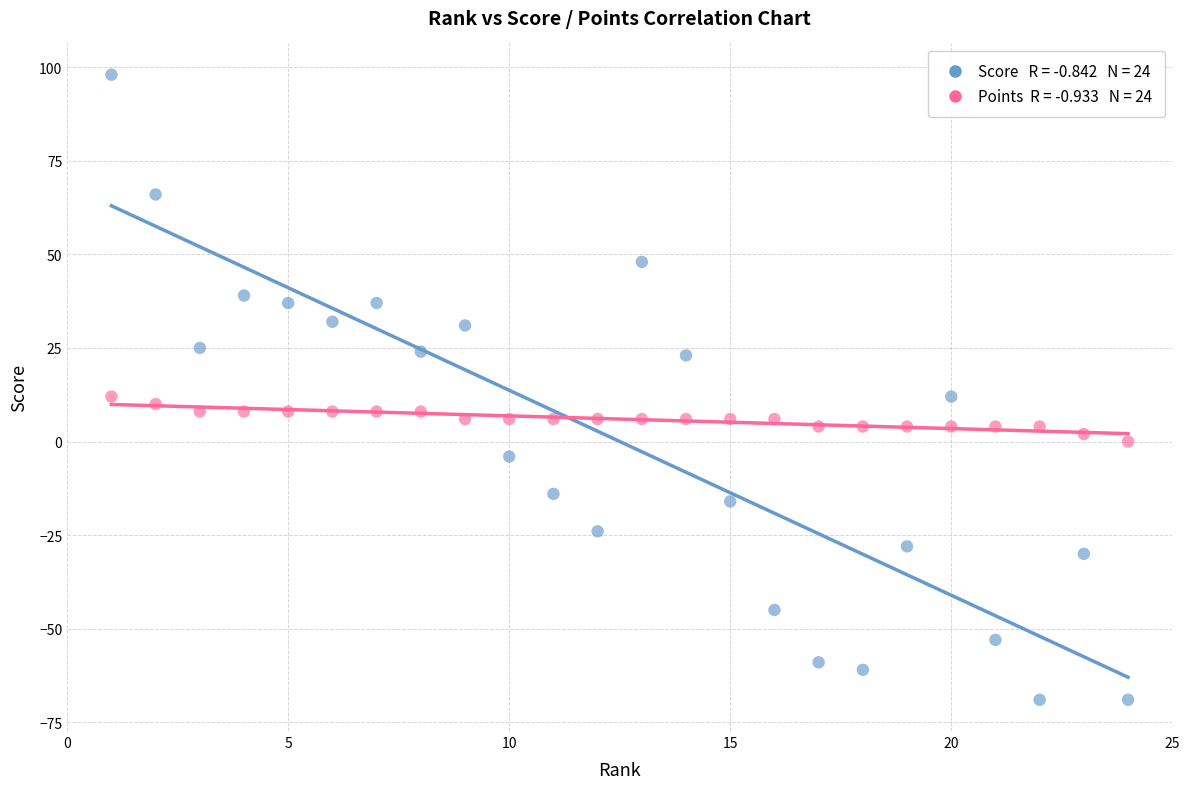

Across all data points, what is the range of X values (max minus min)?

23